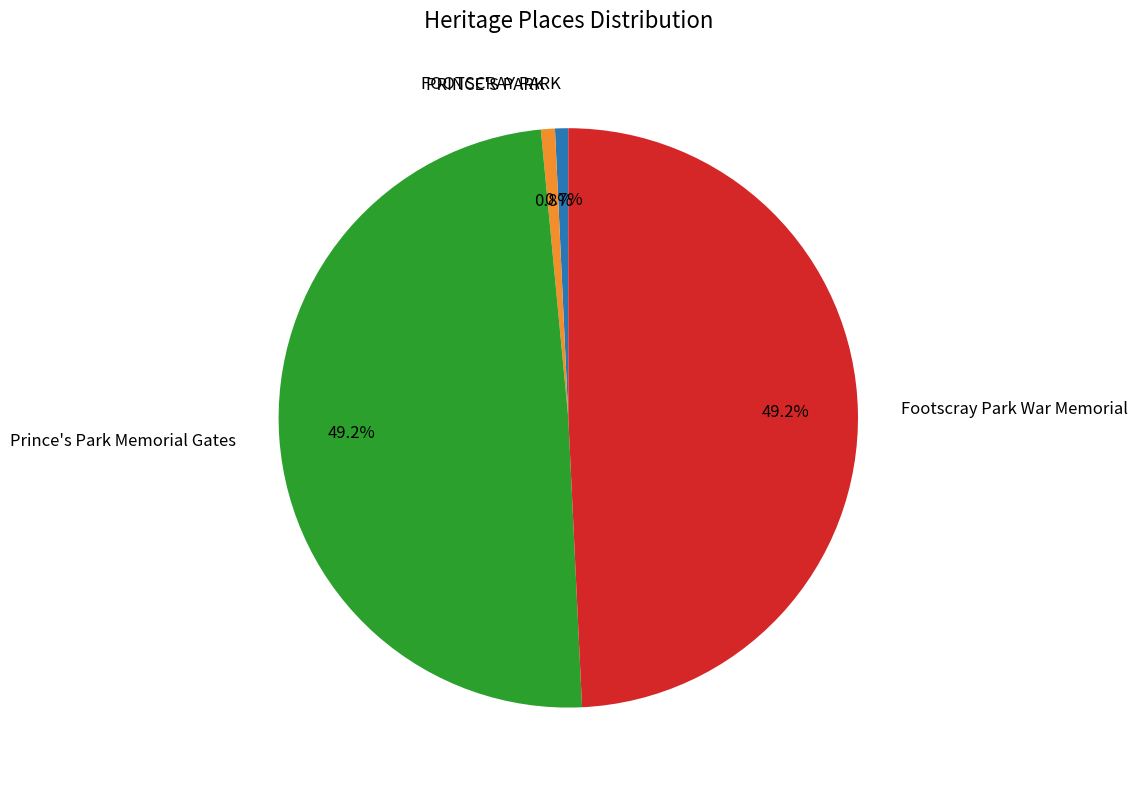

To the nearest percent, what is the difference between the largest and smallest slice percentages?

49%